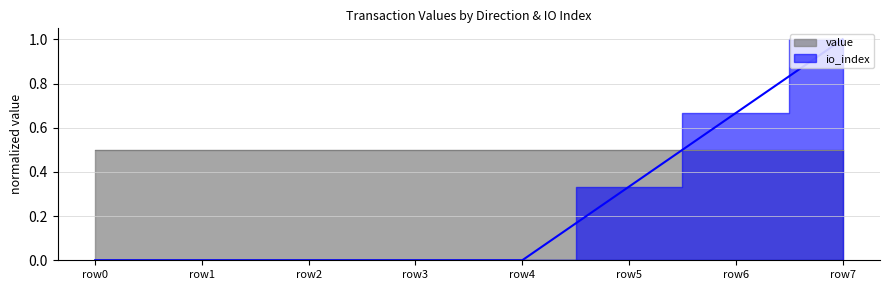

The value at row2 is -0.4. True or false?

False